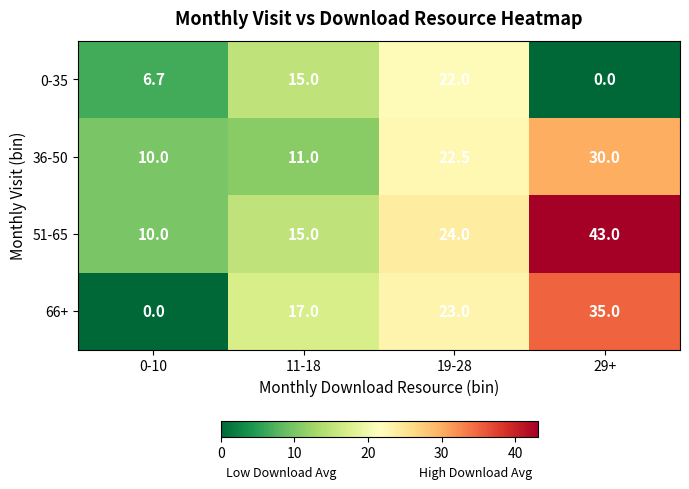

Read the 66+ value at 19-28.

23.0